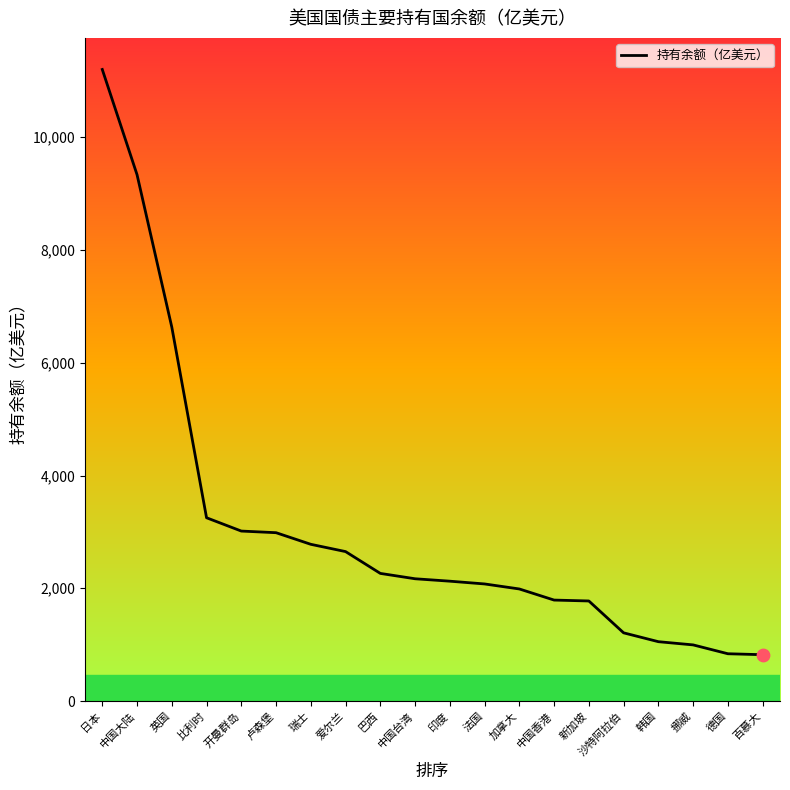

Between 比利时 and 中国台湾, which is larger?

比利时